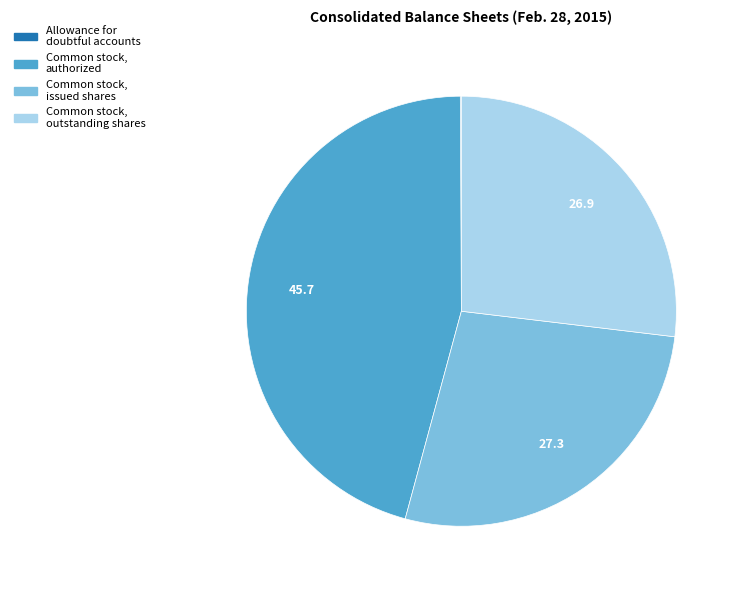

Is there a majority slice in this chart?

No